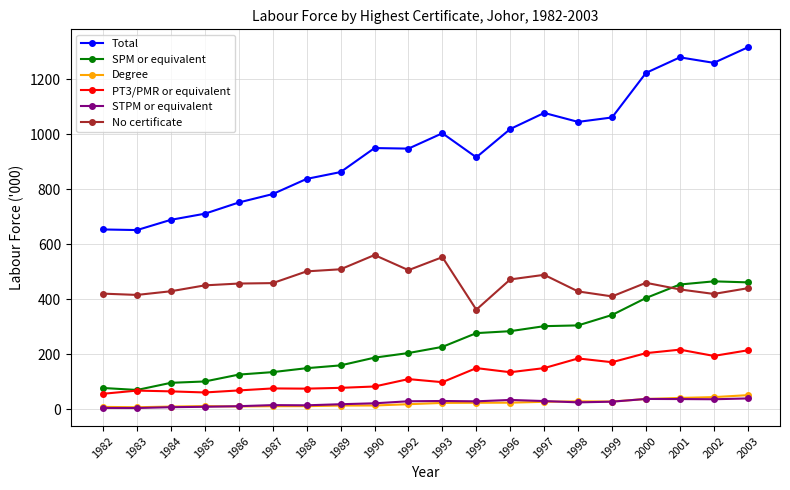

The value of STPM or equivalent at 1988 is 13.6. True or false?

True